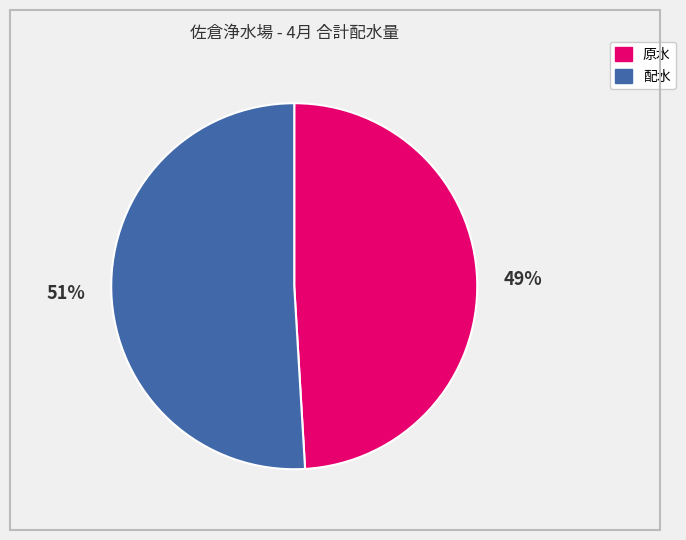

True or false: 配水 accounts for 59% of the total.

False